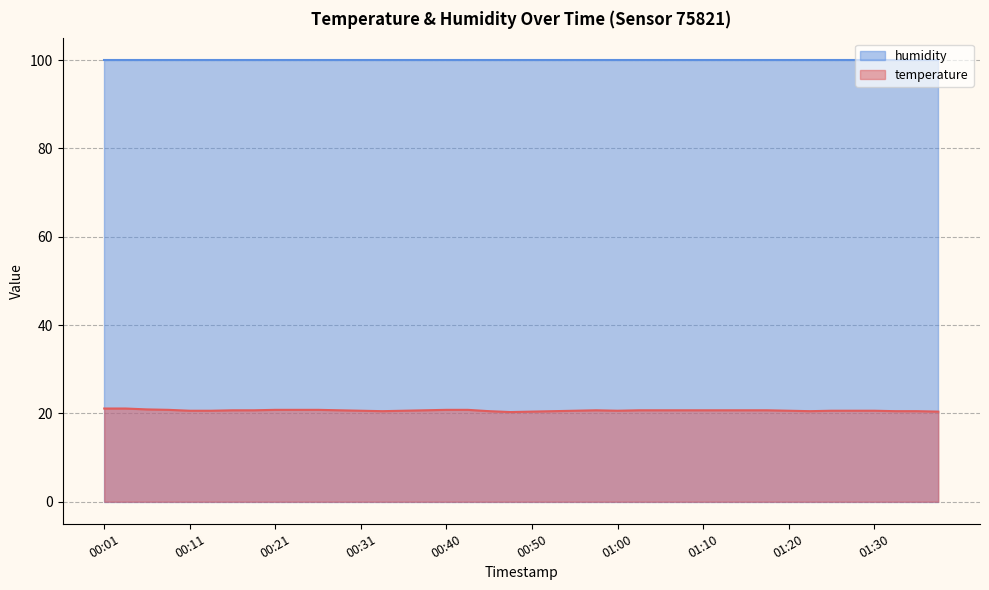

How many distinct data groups are displayed?

2